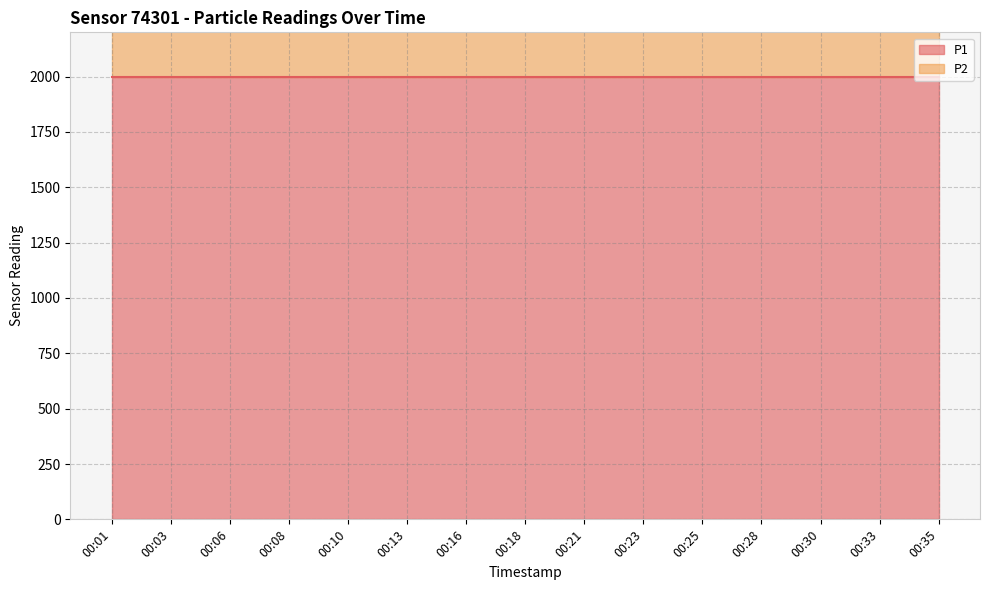

Rank the series by their average value, from lowest to highest.

P2, P1